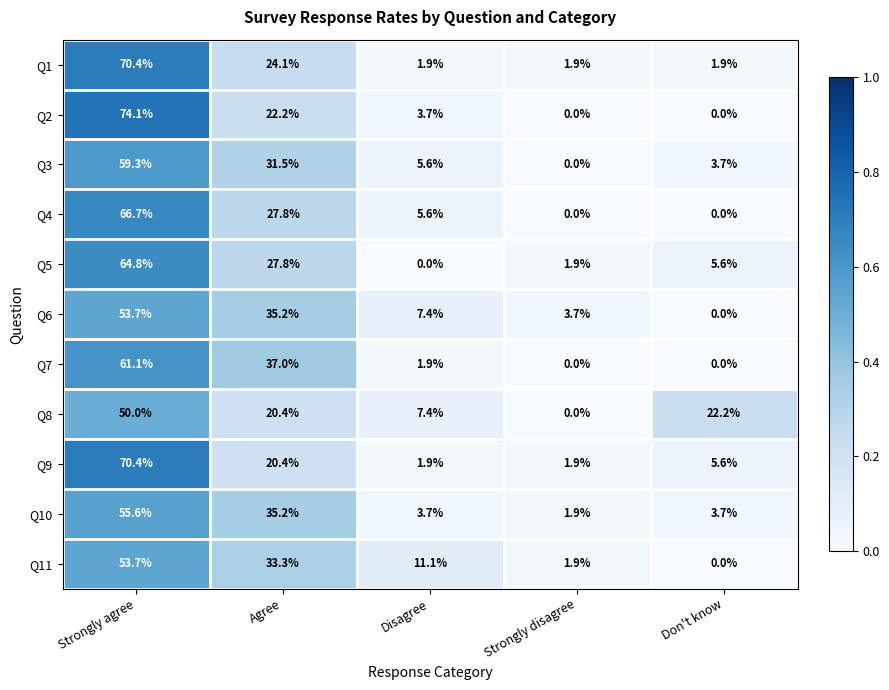

Is it true that Q2 equals 22.2 at Agree?

True